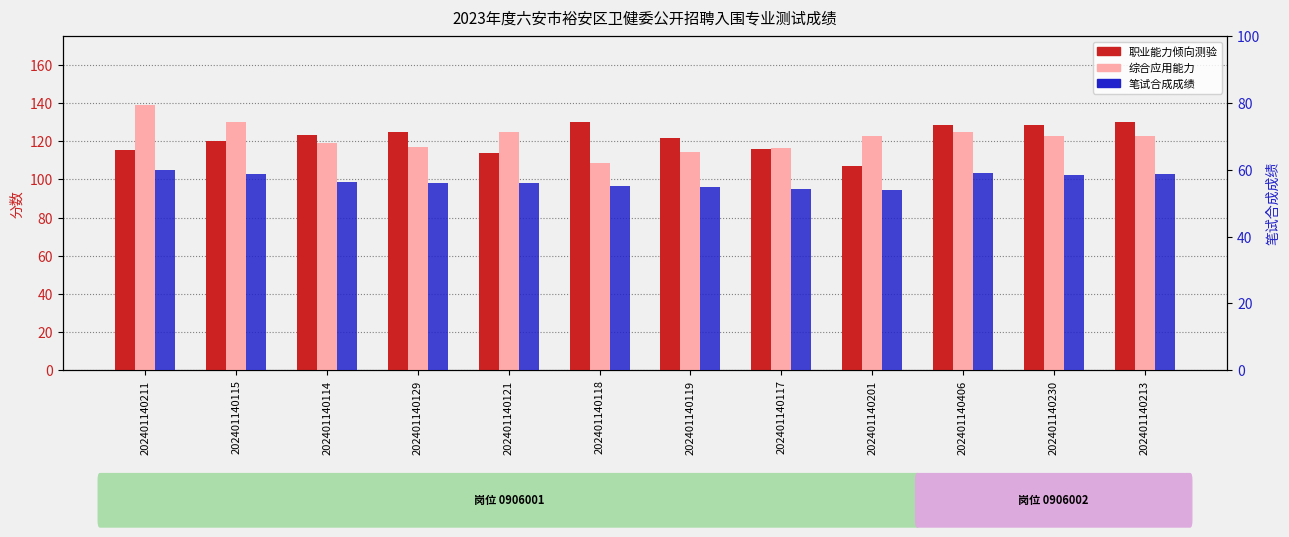

How many bars are there in total?

36